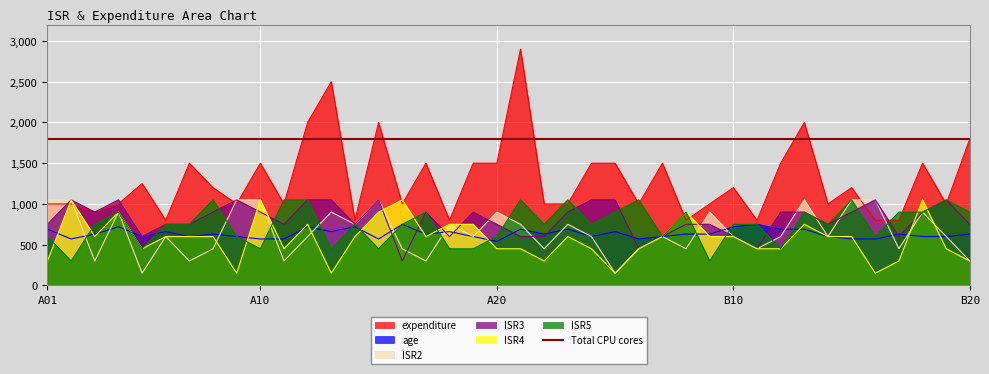

In ISR2, how many points are lower than both neighbors (excluding endpoints)?

13